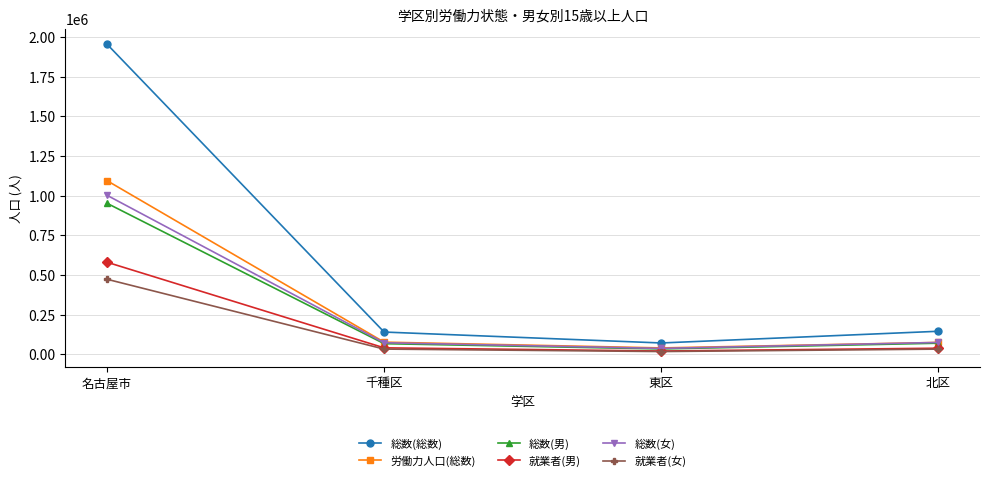

True or false: 就業者(女) has more than 1 points higher than both neighbors.

False